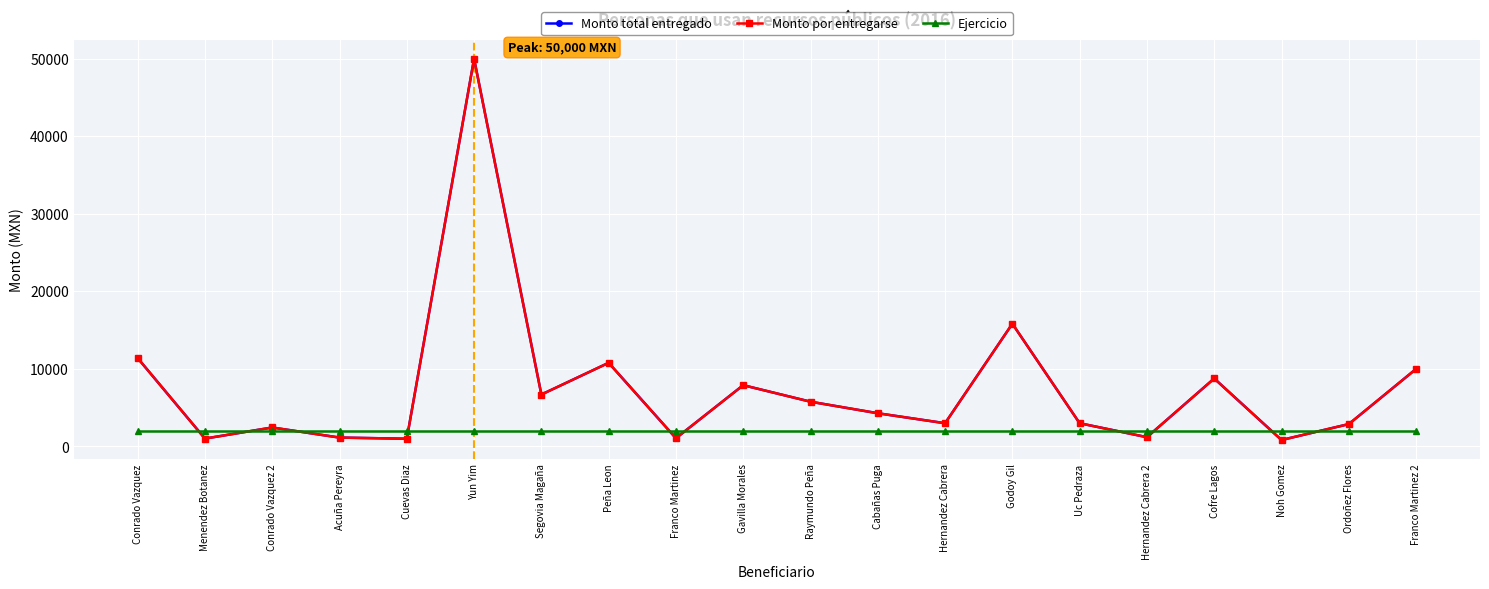

How many intersections are there between Ejercicio and Monto total entregado?

10